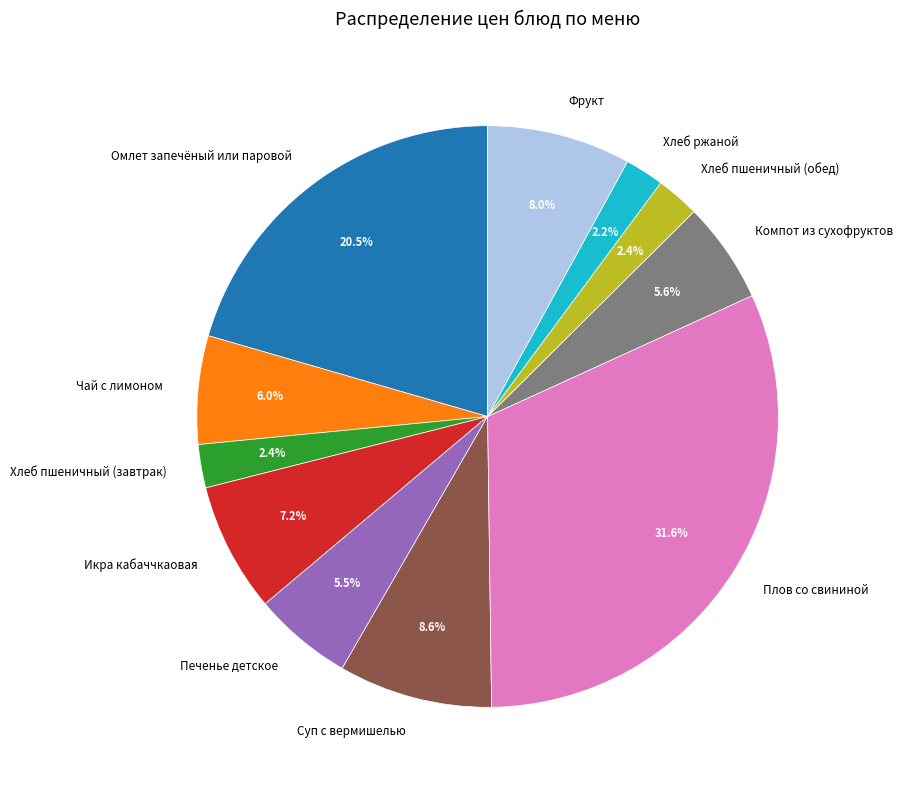

Is Омлет запечёный или паровой the majority of the pie?

No